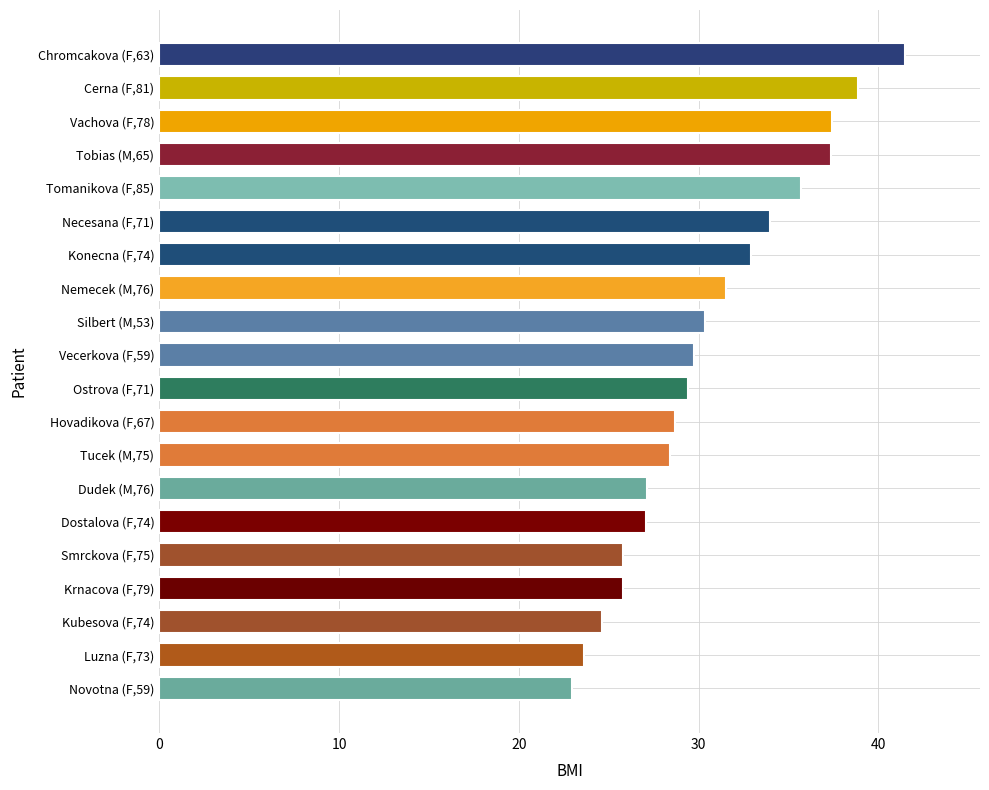

What is the greatest value displayed?

41.5